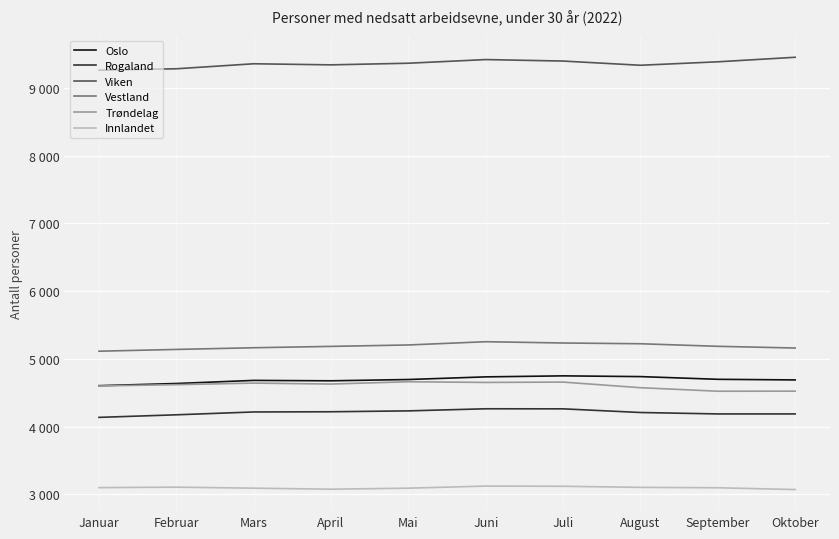

Does the chart display data point markers on the line(s)?

No